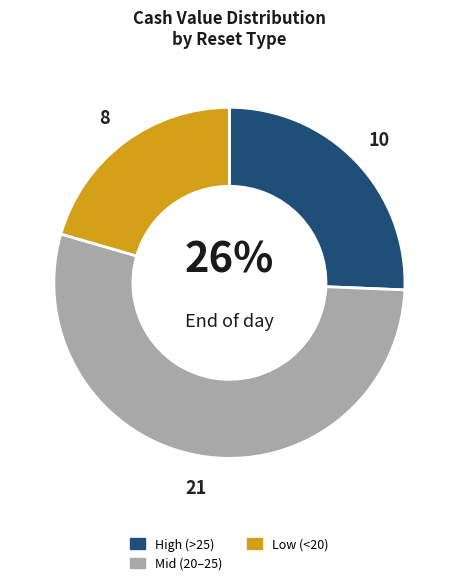

To the nearest percent, what is the difference between the largest and smallest slice percentages?

33%